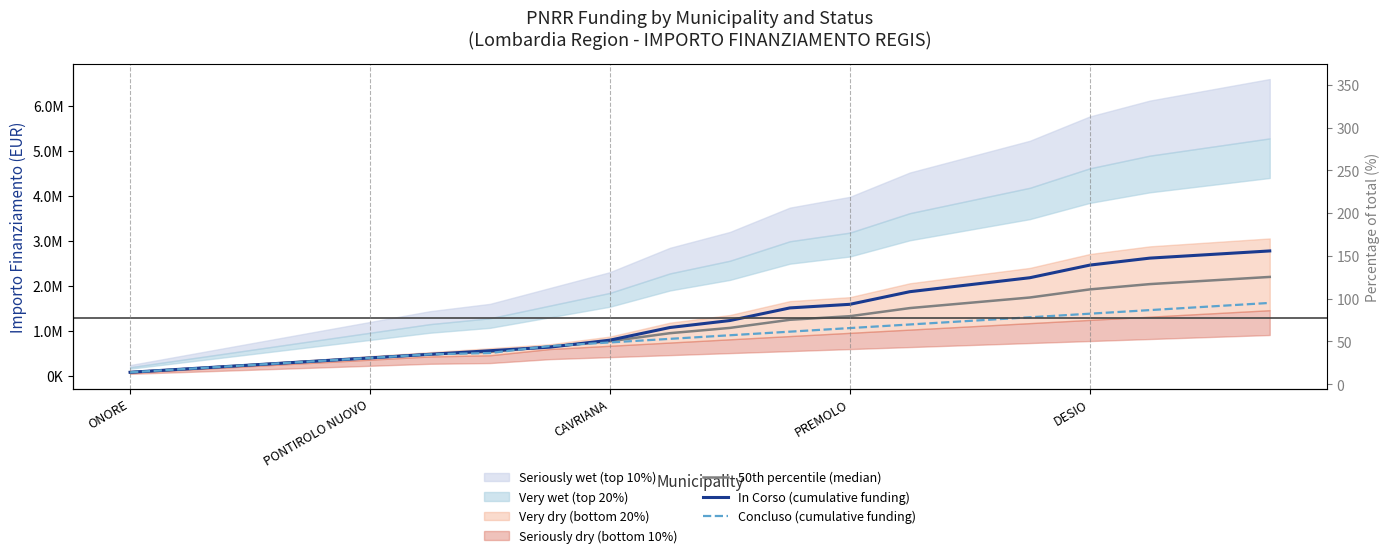

Which series has the largest total across all categories?

In Corso (cumulative funding)